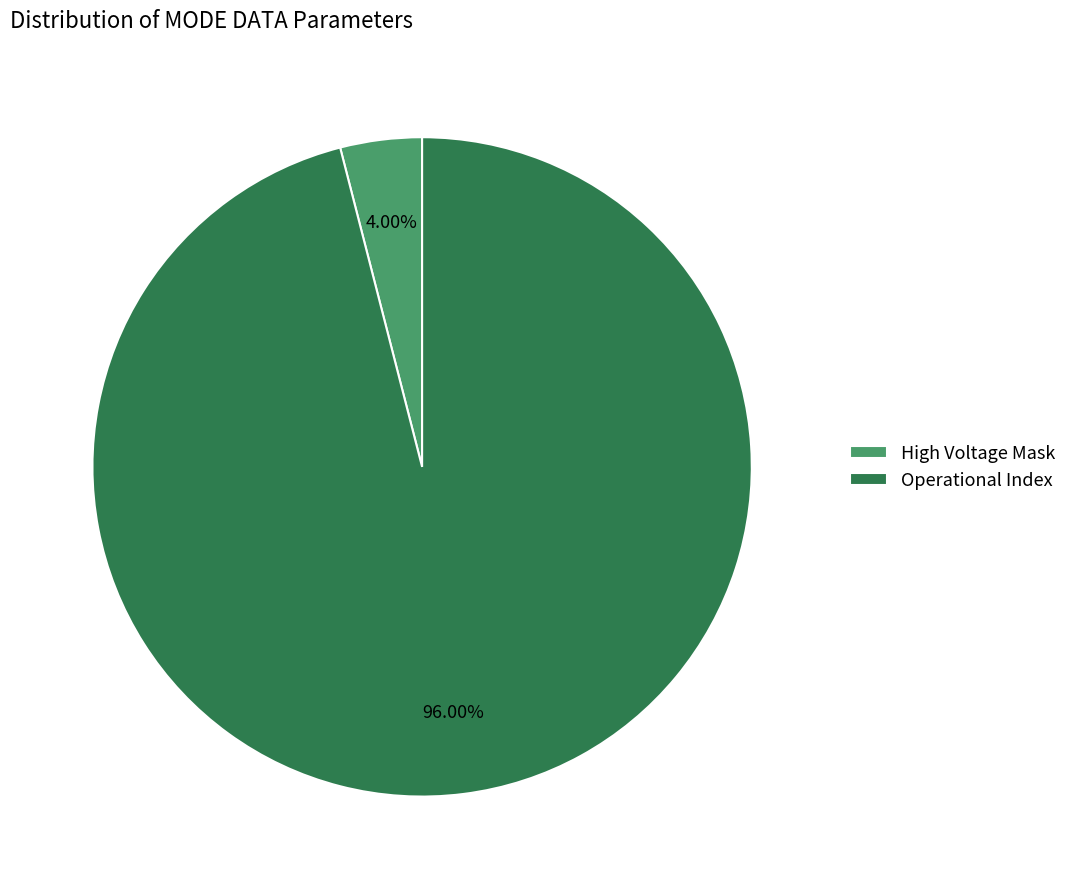

To the nearest percent, what is the average slice percentage?

50%